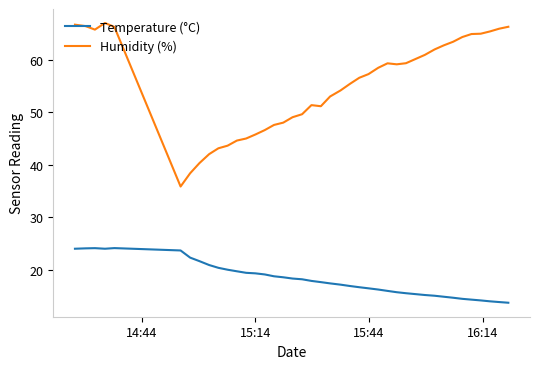

Which series has the largest range (max minus min)?

Humidity (%)